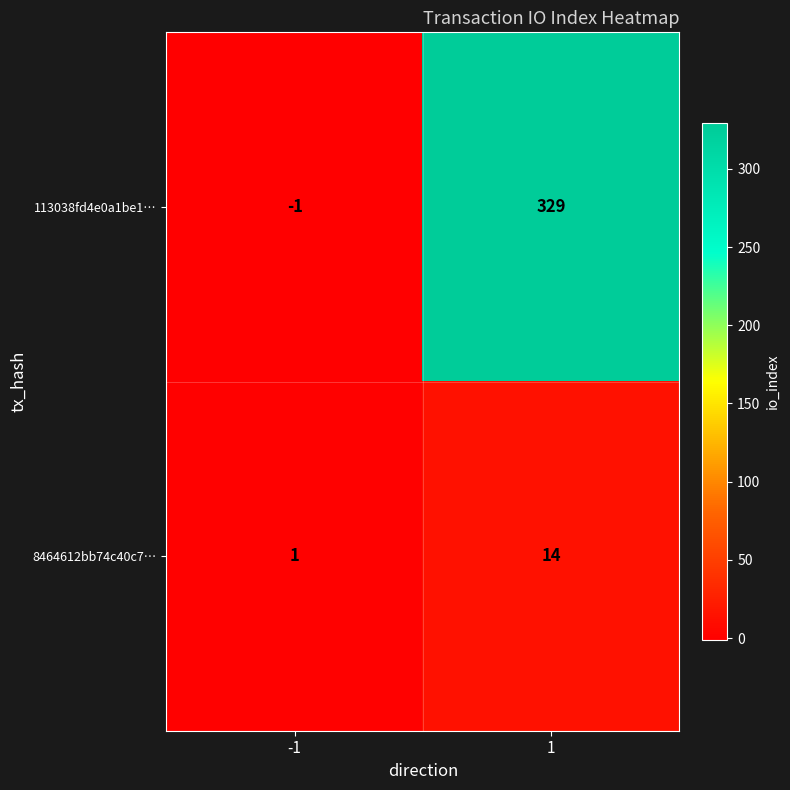

Rank the series by their maximum value, from lowest to highest.

8464612bb74c40c7…, 113038fd4e0a1be1…